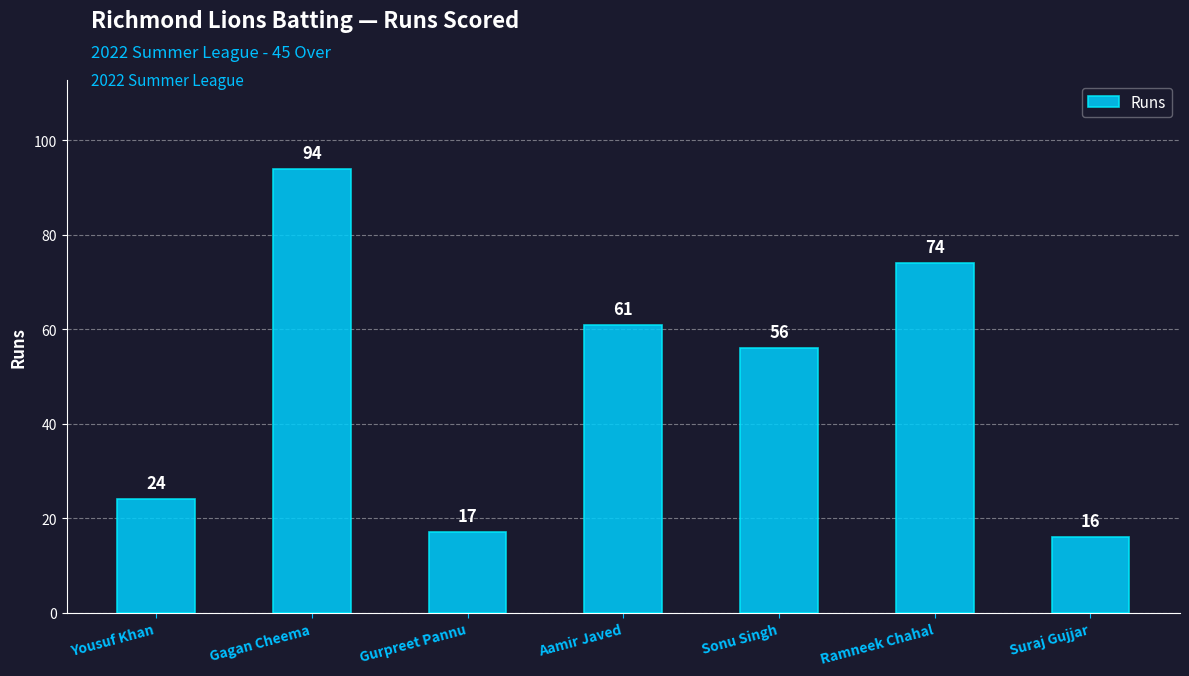

At which category does the chart reach its peak across all series?

Gagan Cheema